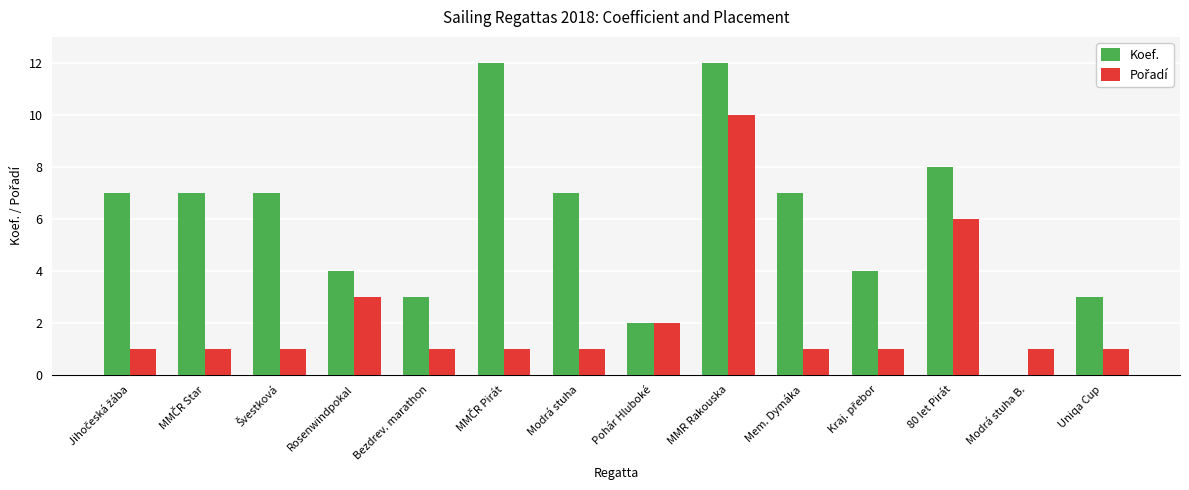

Does the chart contain stacked bars?

No